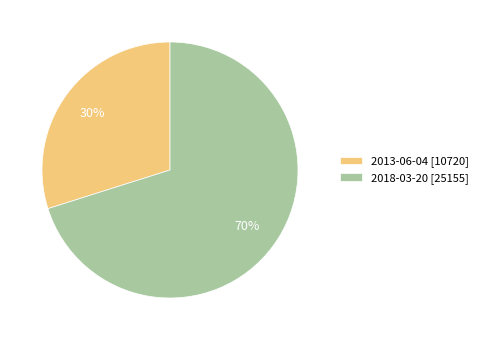

How many slices are in this pie chart?

2